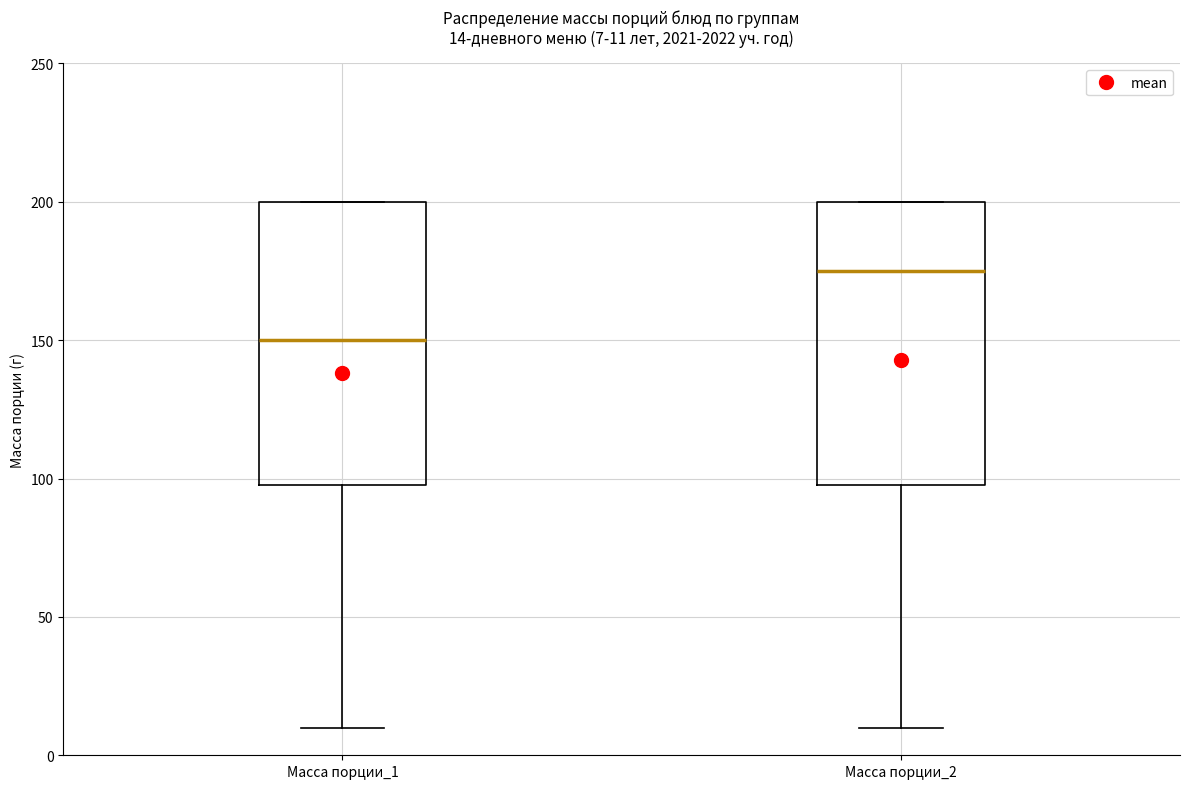

Which box has the lowest median line?

Масса порции_1